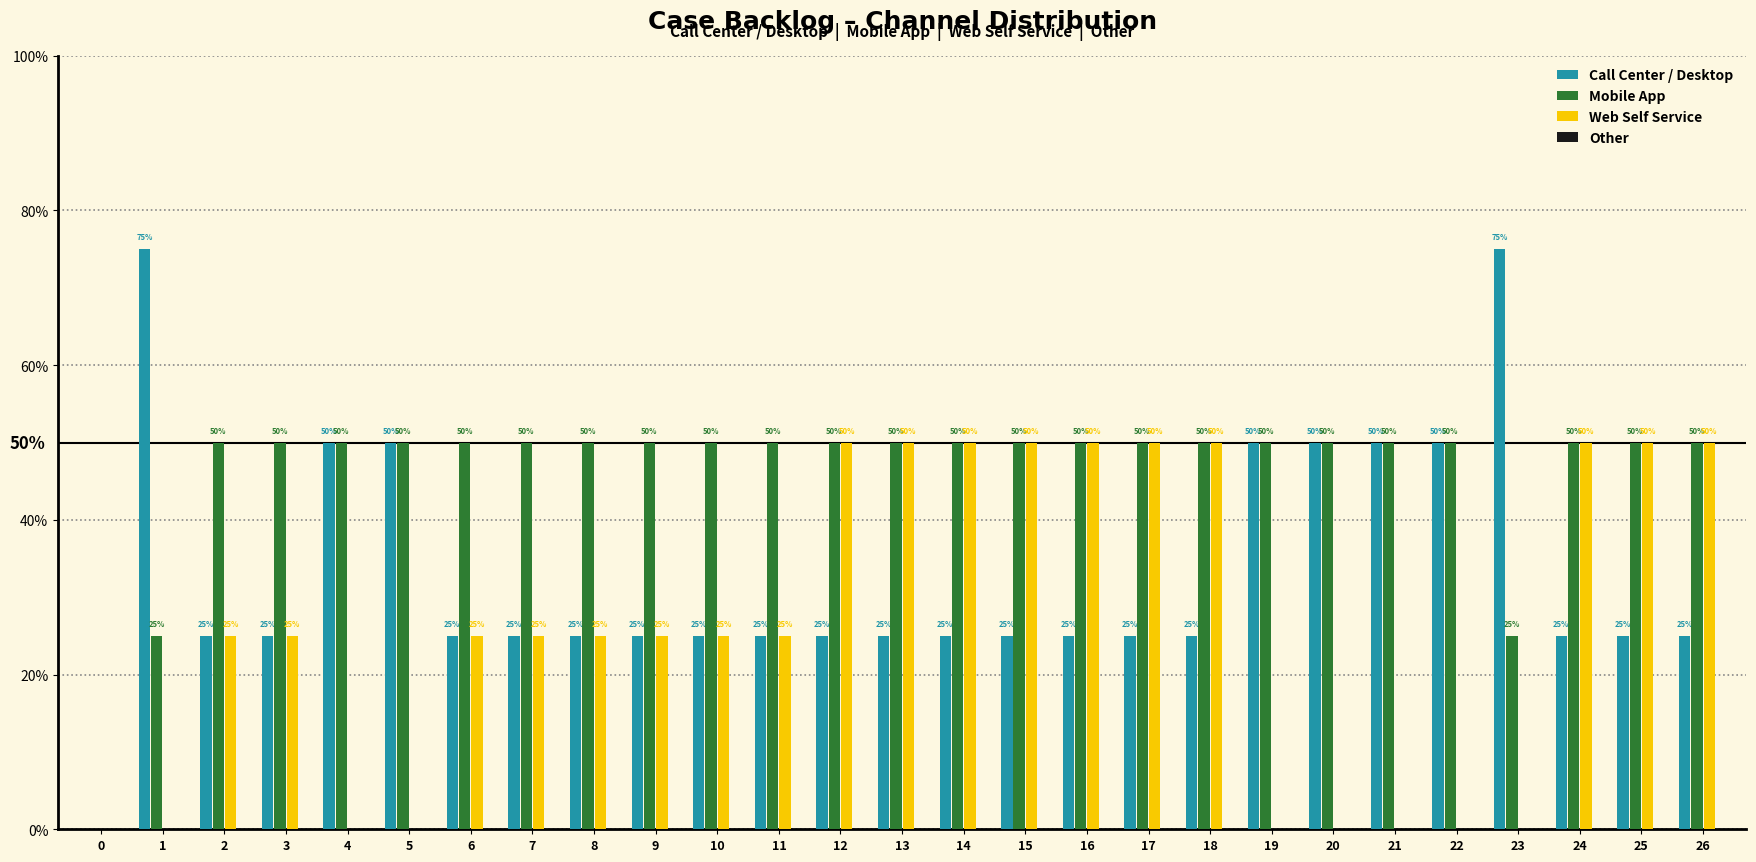

Which category has the highest value in the Mobile App series?

2